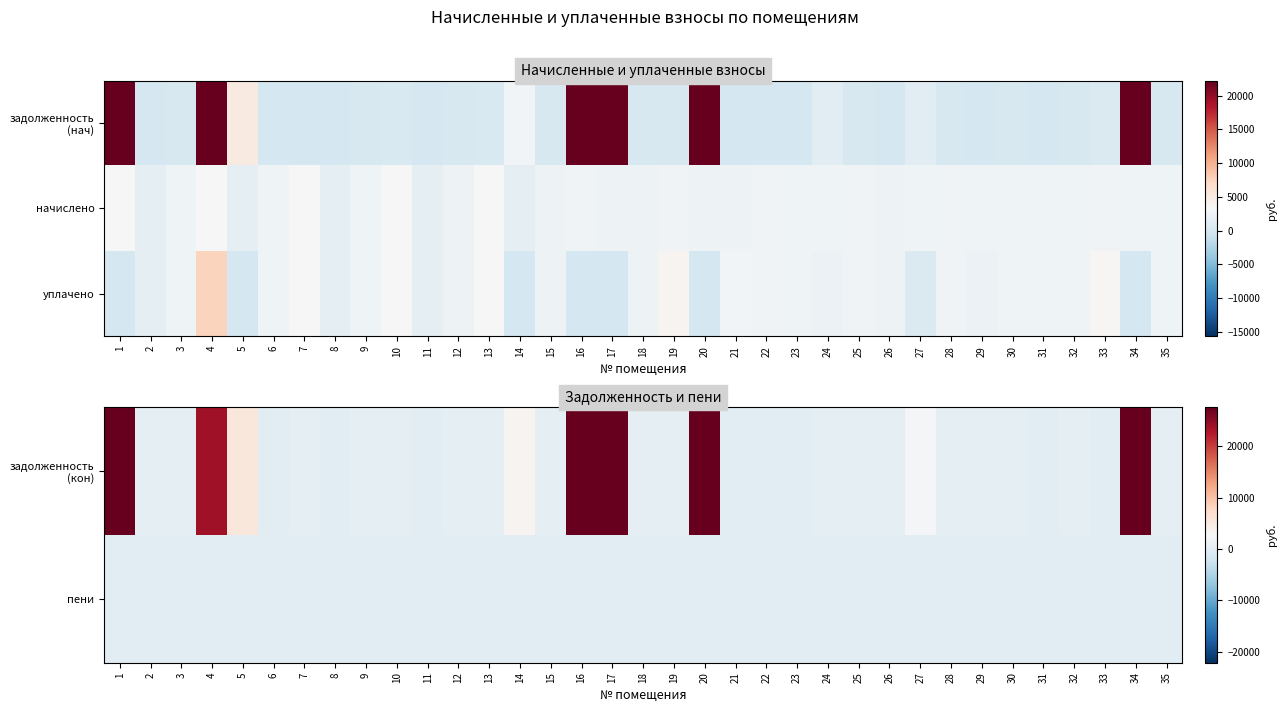

True or false: уплачено has a value of 1229.0 at 19.

False